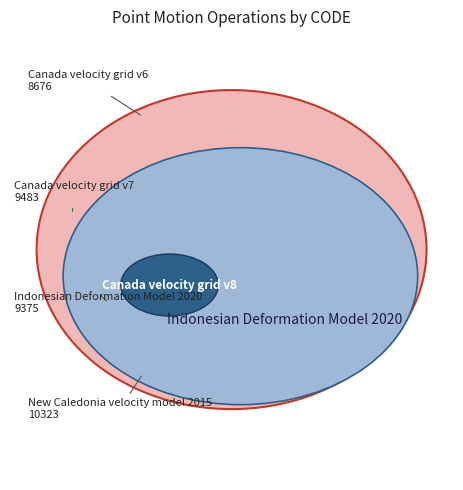

The New Caledonia velocity model 2015 slice represents 21% of the pie. True or false?

True